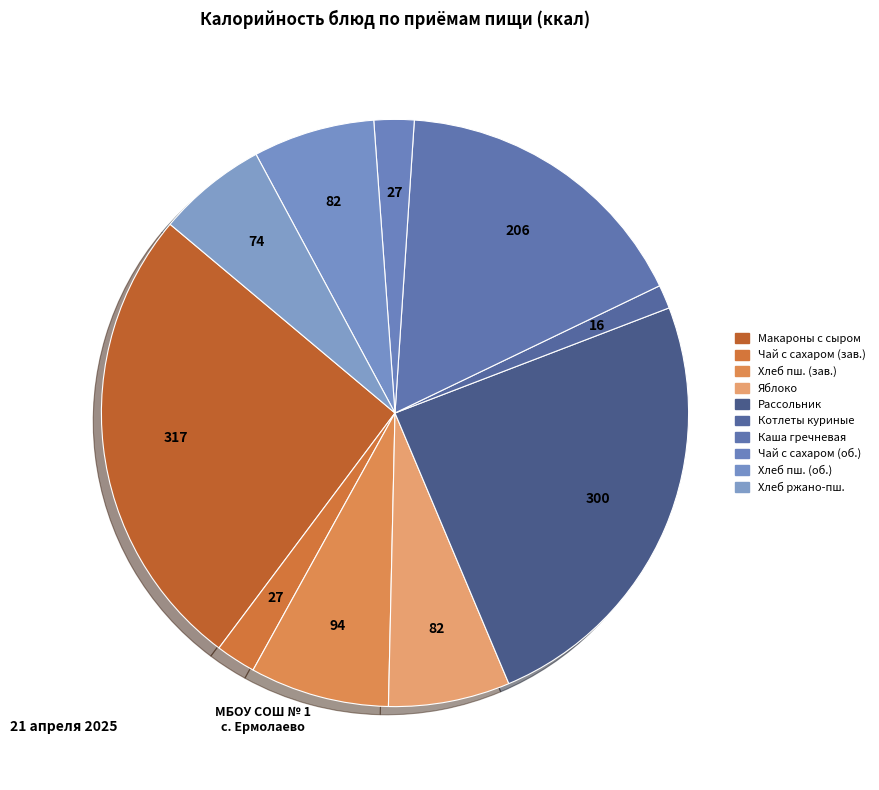

Rank the categories by value from lowest to highest.

Котлеты куриные с соусом томатным, Чай с сахаром (завтрак), Чай с сахаром (обед), Хлеб ржано-пшеничный, Яблоко, Хлеб пшеничный (обед), Хлеб пшеничный (завтрак), Каша гречневая рассыпчатая, Рассольник домашний, Макаронные изделия с тертым сыром